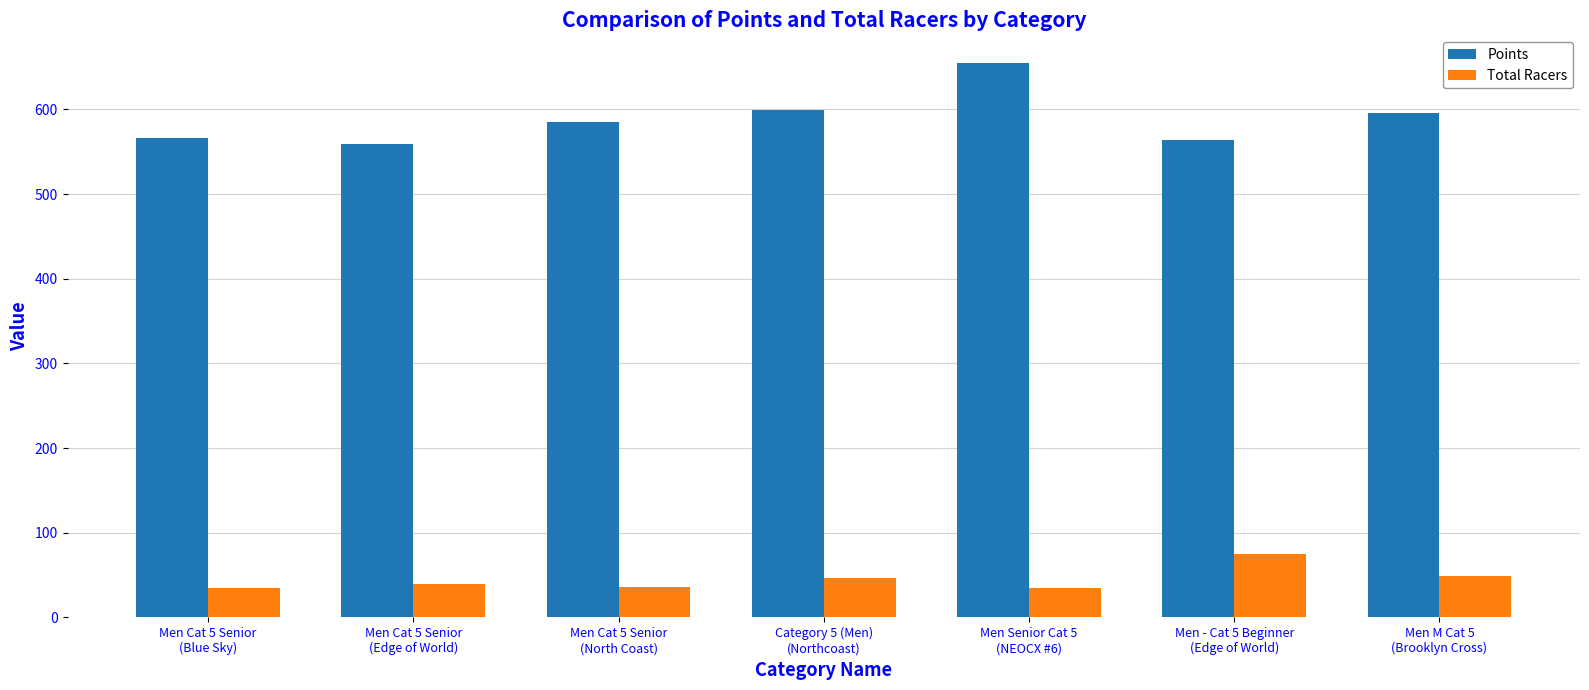

What are all the series names shown in the legend?

Points, Total Racers